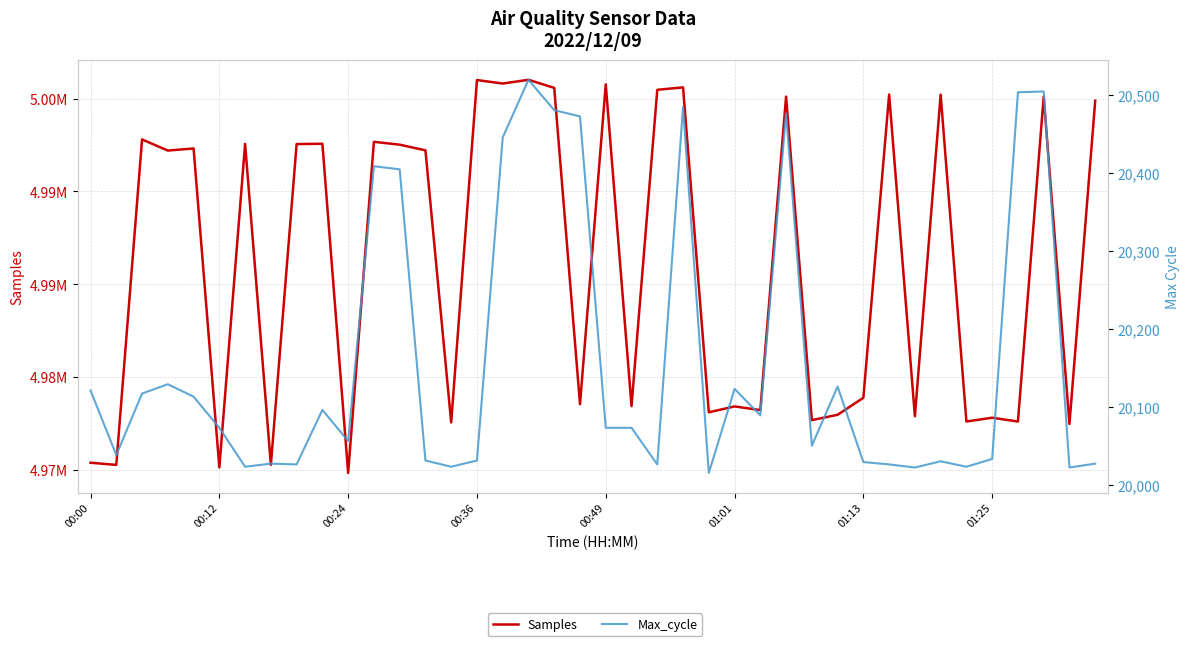

True or false: Max_cycle and Samples intersect in this chart.

False